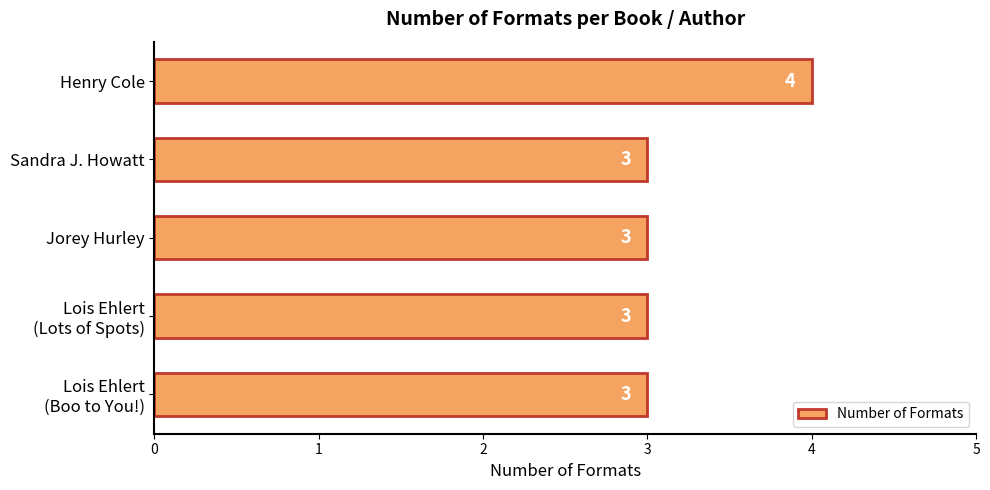

Is it true that the value at Henry Cole is 2?

False